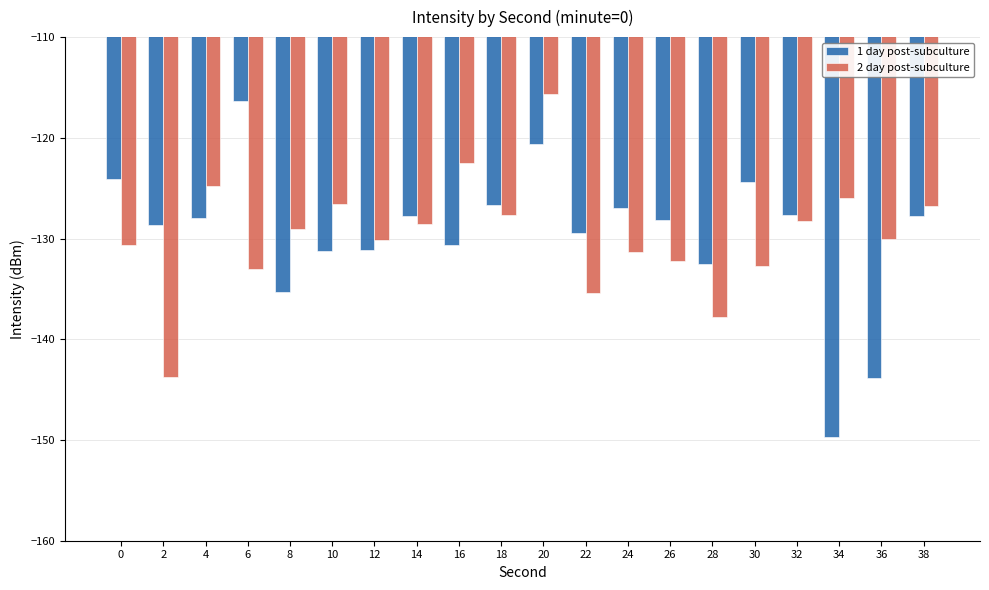

At which label does 1 day post-subculture reach its peak?

6